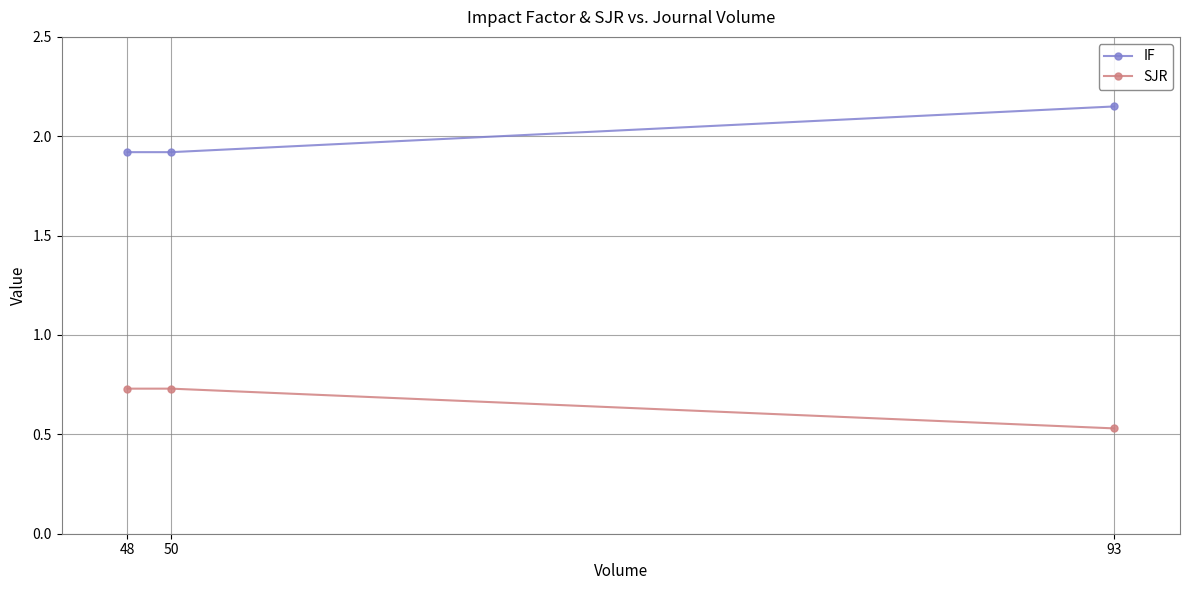

What is the total value across all series at 93?

2.7